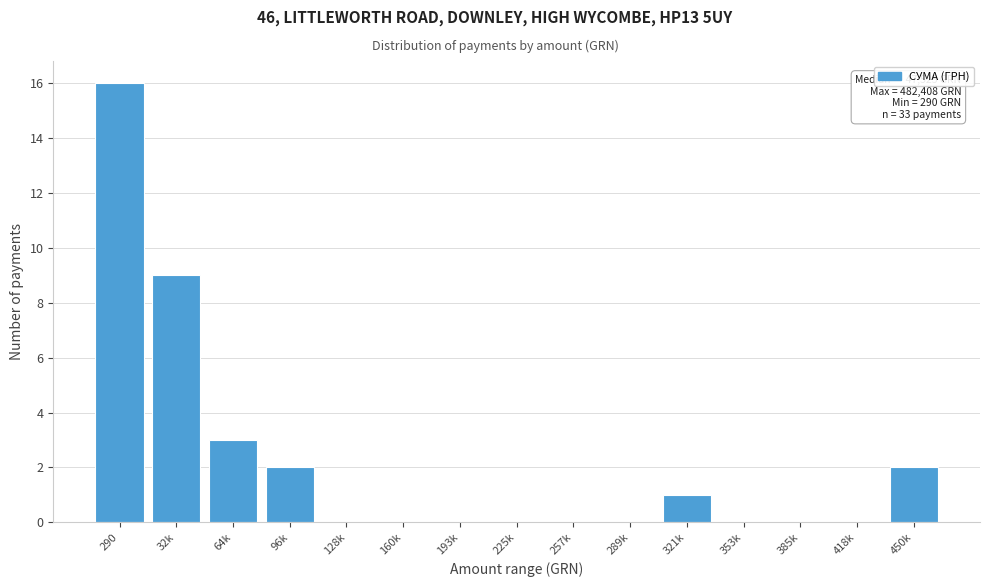

Reading right to left, what are all the values shown in this chart?

450k=2	418k=0	385k=0	353k=0	321k=1	289k=0	257k=0	225k=0	193k=0	160k=0	128k=0	96k=2	64k=3	32k=9	290=16